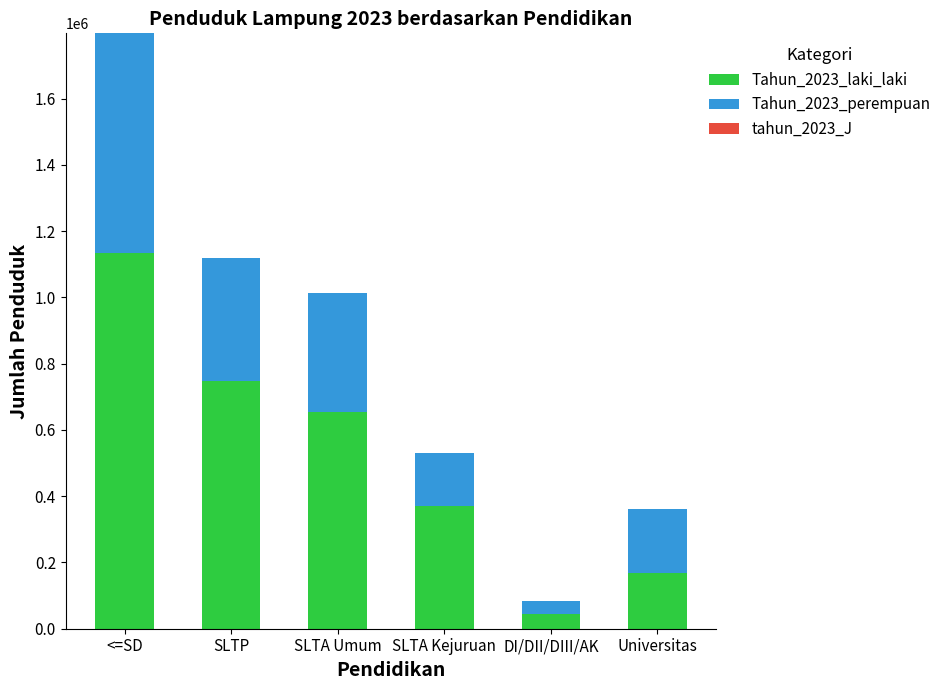

List the labels in order of Tahun_2023_laki_laki value, largest first.

<=SD, SLTP, SLTA Umum, SLTA Kejuruan, Universitas, DI/DII/DIII/AK